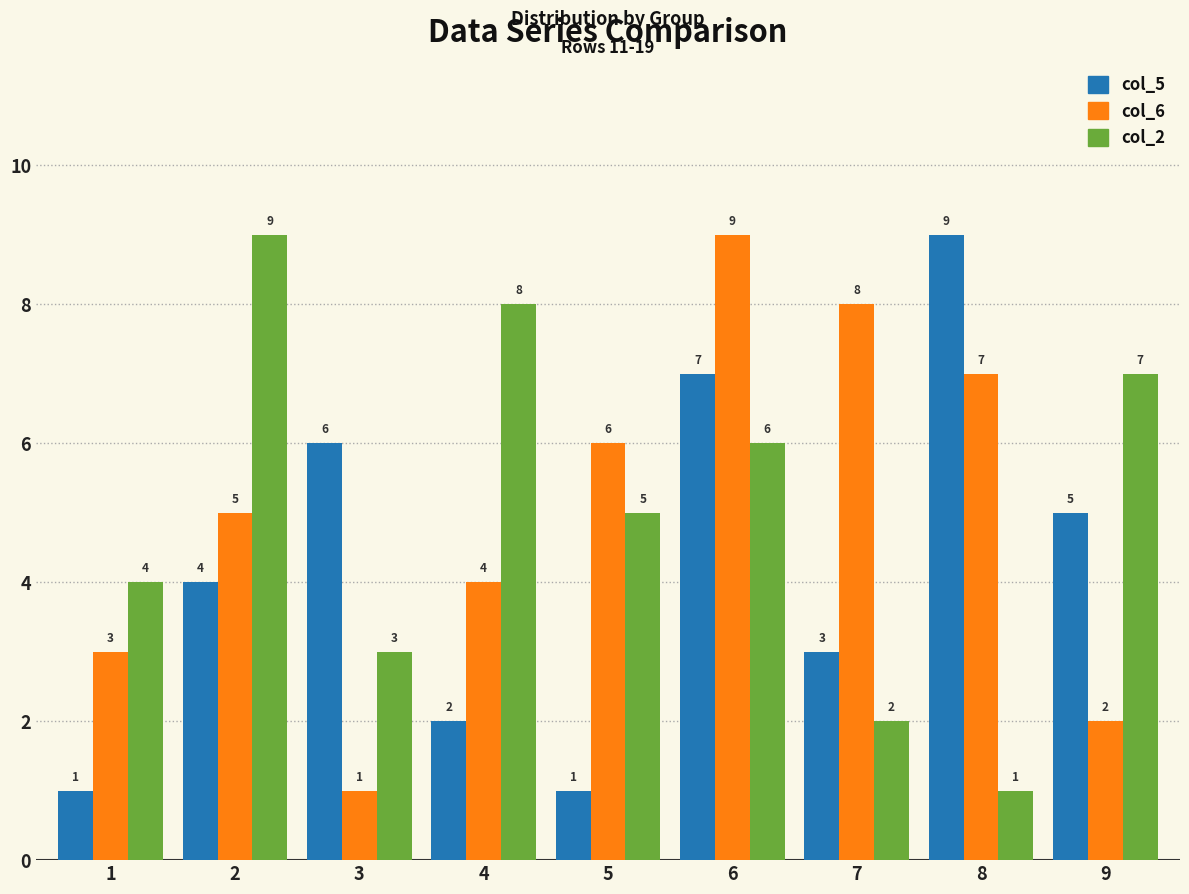

How many bars are there in each group?

3